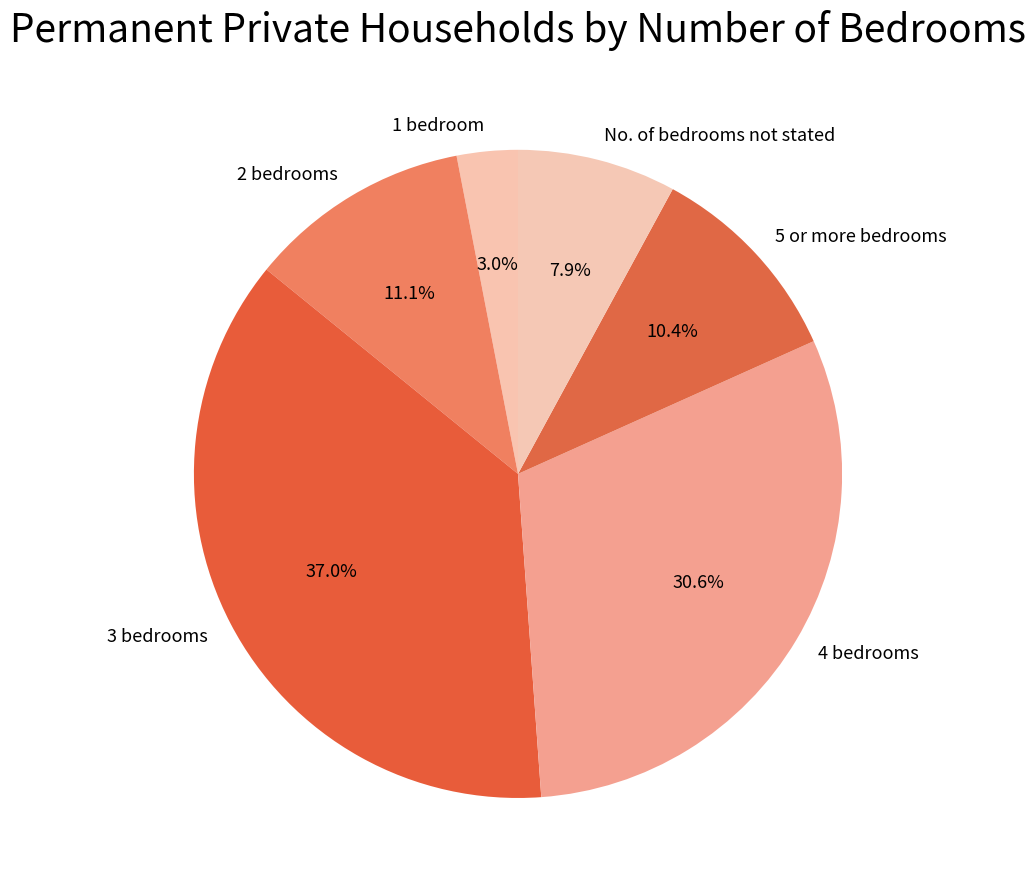

What percentage is the 1 bedroom slice, to the nearest percent?

3%